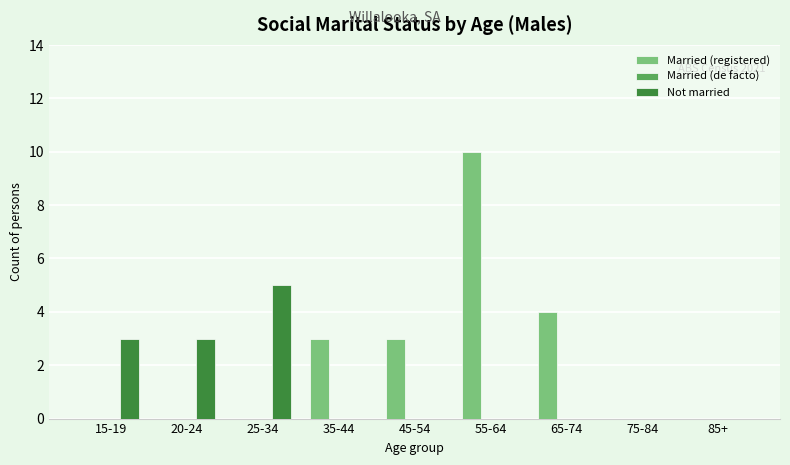

Does the chart contain stacked bars?

No